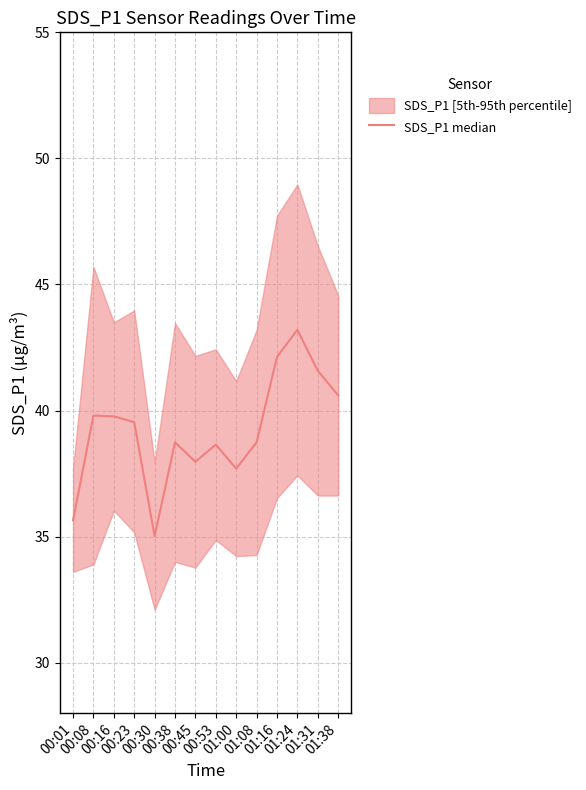

True or false: the data shows 38.7 at 01:08.

True